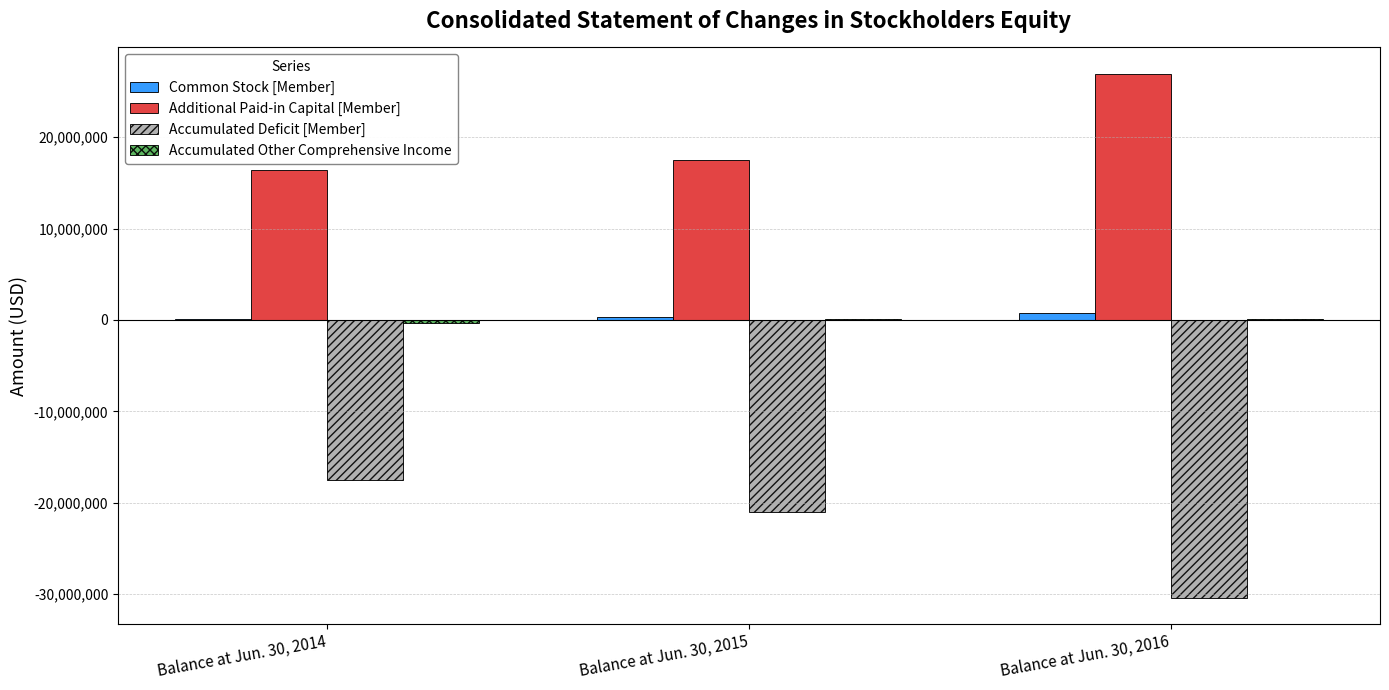

Which label corresponds to the largest value in the chart?

Balance at Jun. 30, 2016